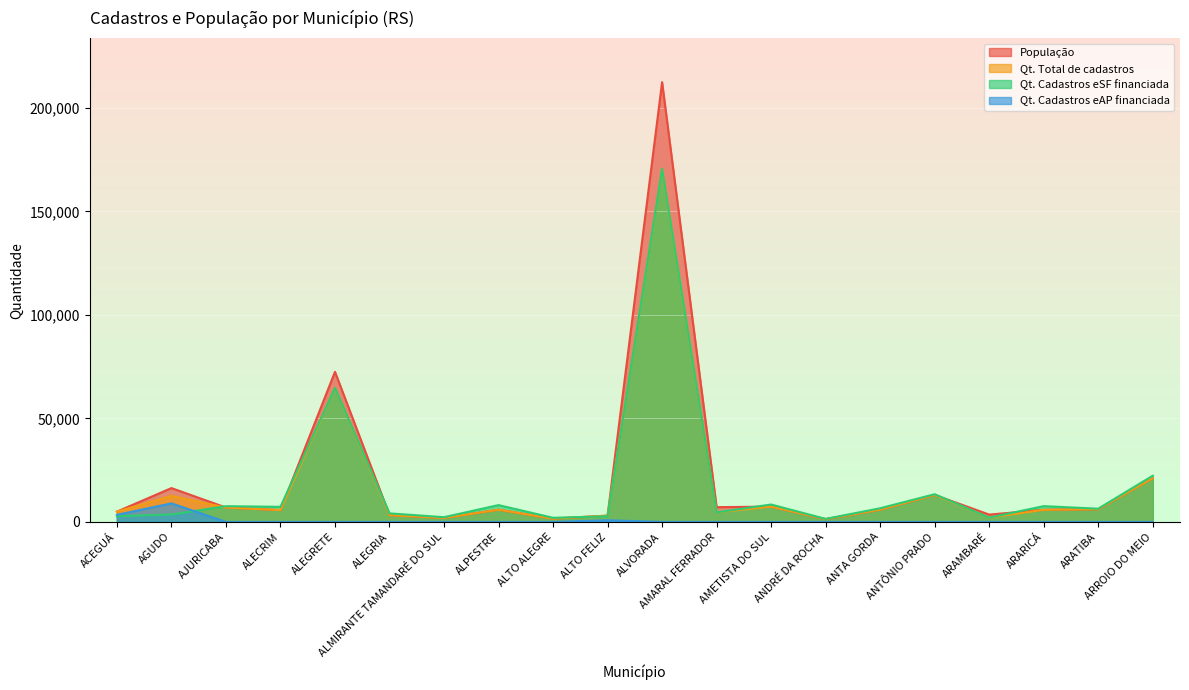

Is the value of Qt. Total de cadastros at ANDRÉ DA ROCHA greater than the value of Qt. Cadastros eSF financiada at ALECRIM?

No